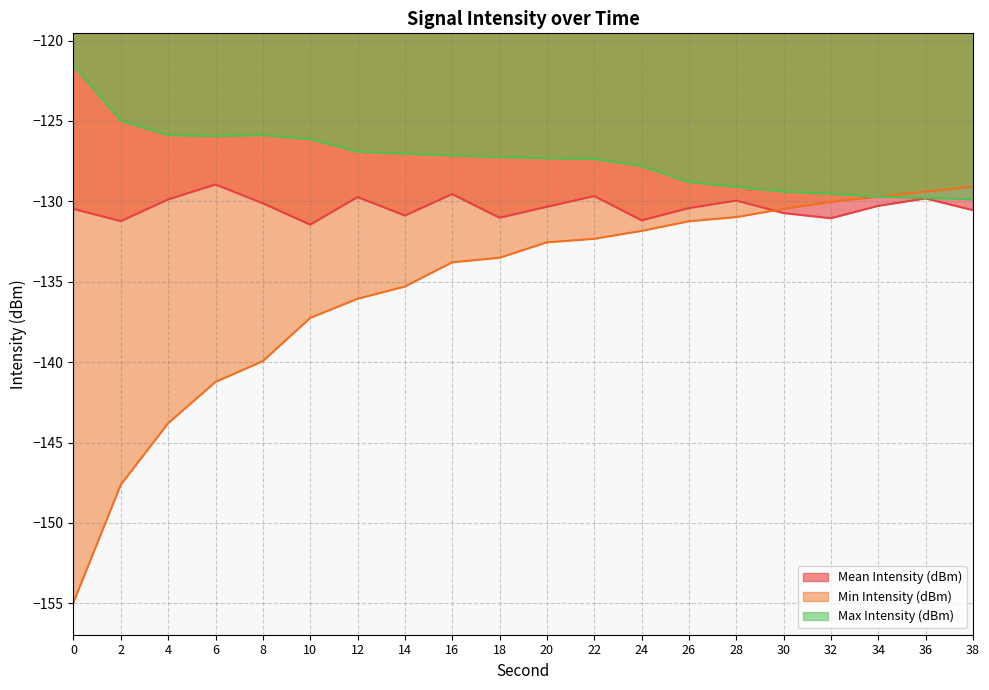

True or false: Min Intensity (dBm) has a value of -129.4 at 36.

True